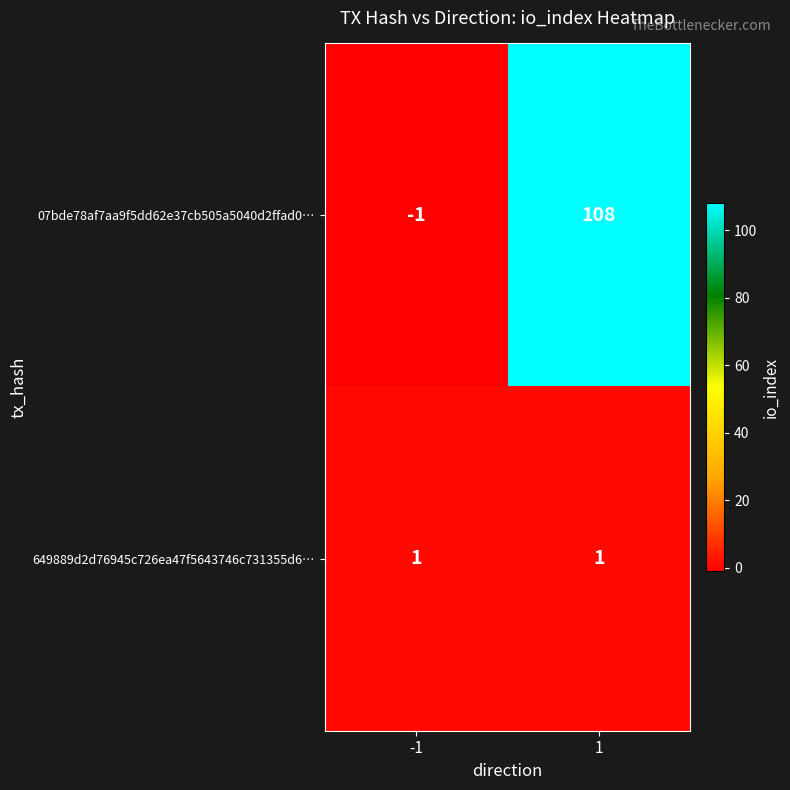

Reading right to left, what are all the values shown in this chart?

07bde78af7aa9f5dd62e37cb505a5040d2ffad0…: 1=108	-1=-1
649889d2d76945c726ea47f5643746c731355d6…: 1=1	-1=1